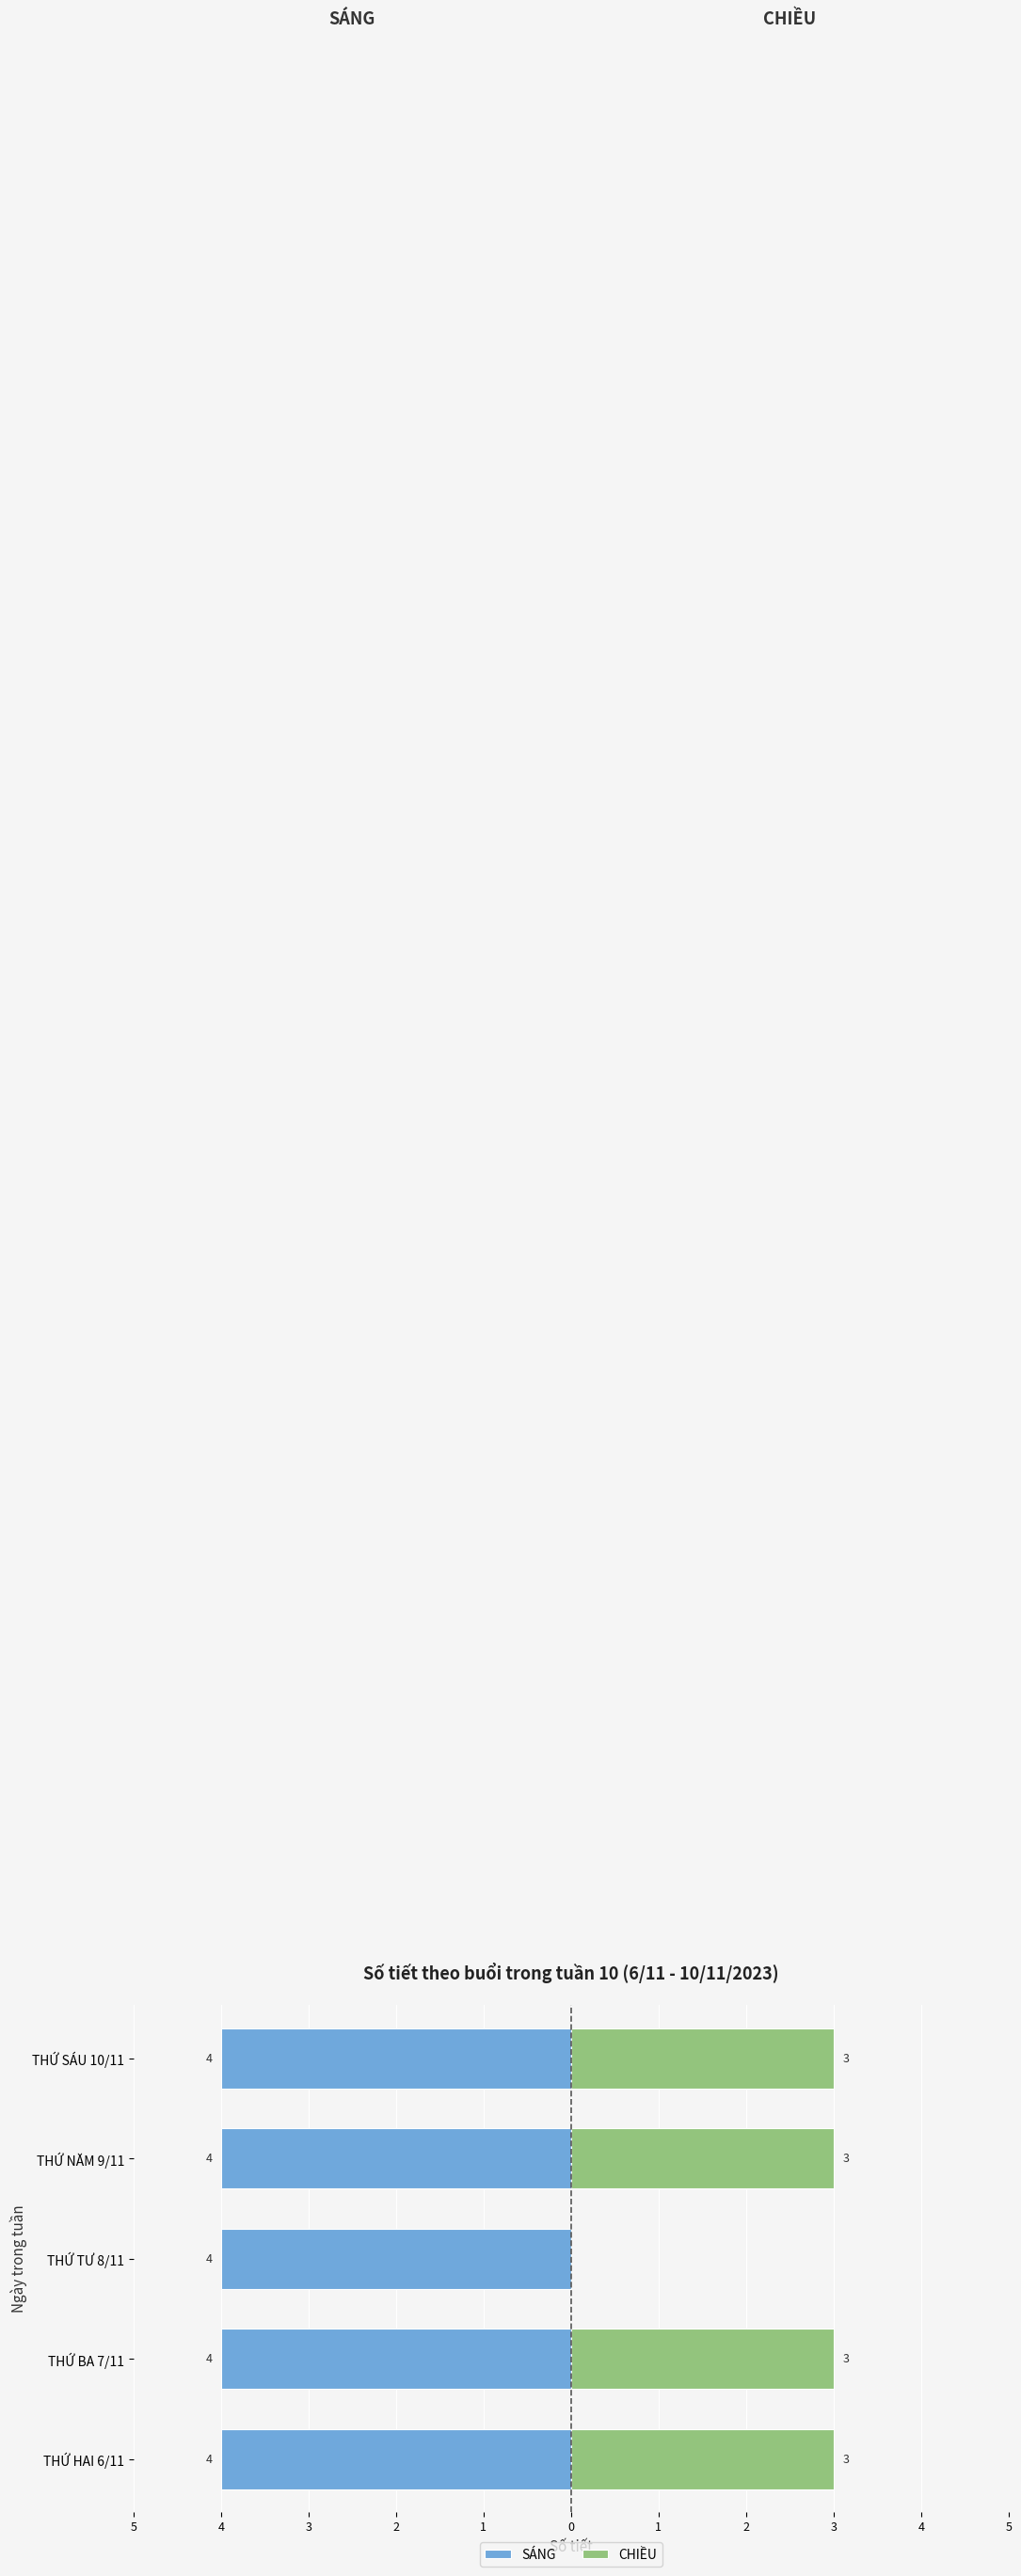

What is the difference between the second highest and minimum values in the CHIỀU series?

3.0